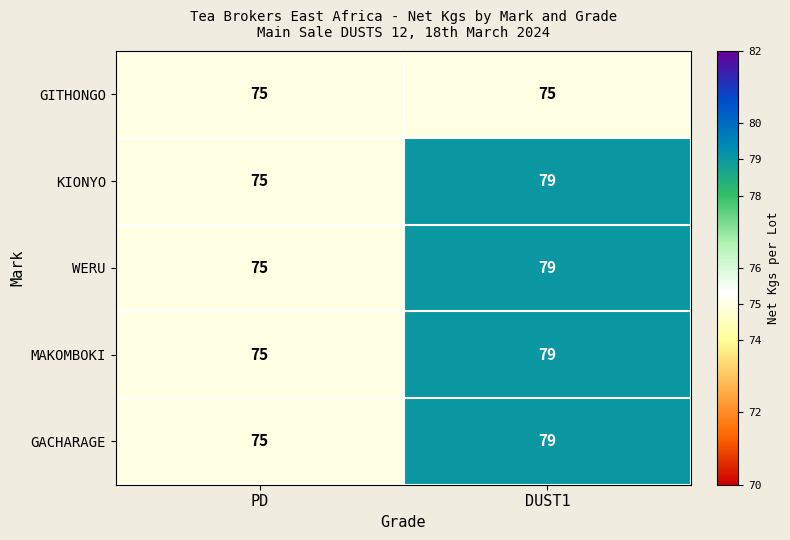

Which category has the lowest value in the GACHARAGE series?

PD